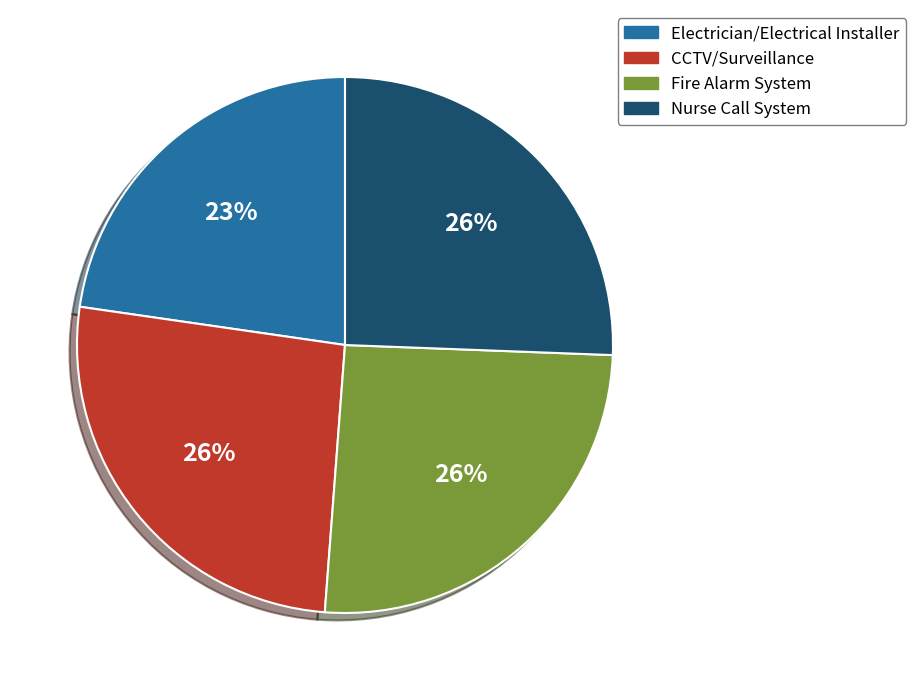

Which category has the smallest portion of the pie?

Electrician/Electrical Installer